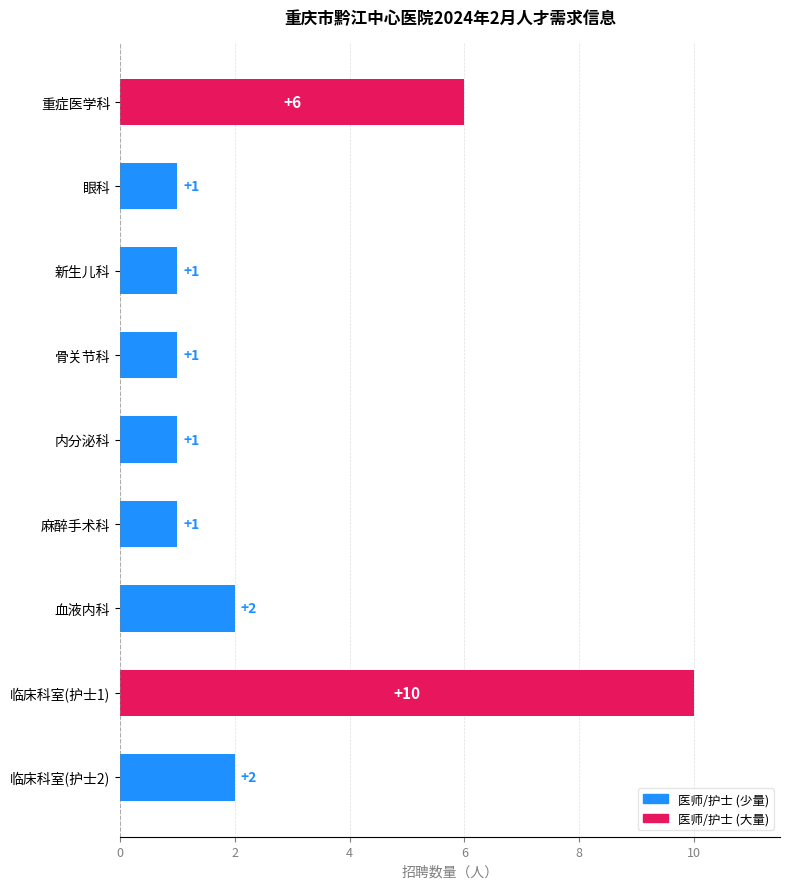

At which category does the chart reach its peak across all series?

临床科室(护士1)